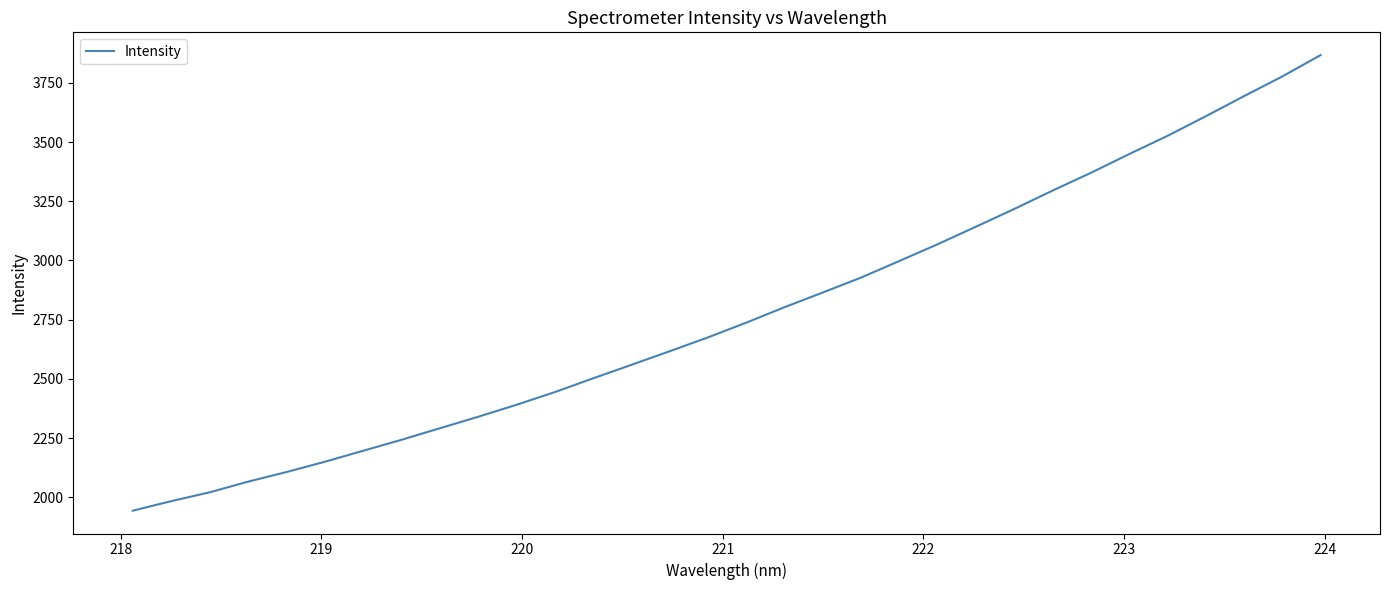

What is the difference between the maximum and minimum values?

1923.3